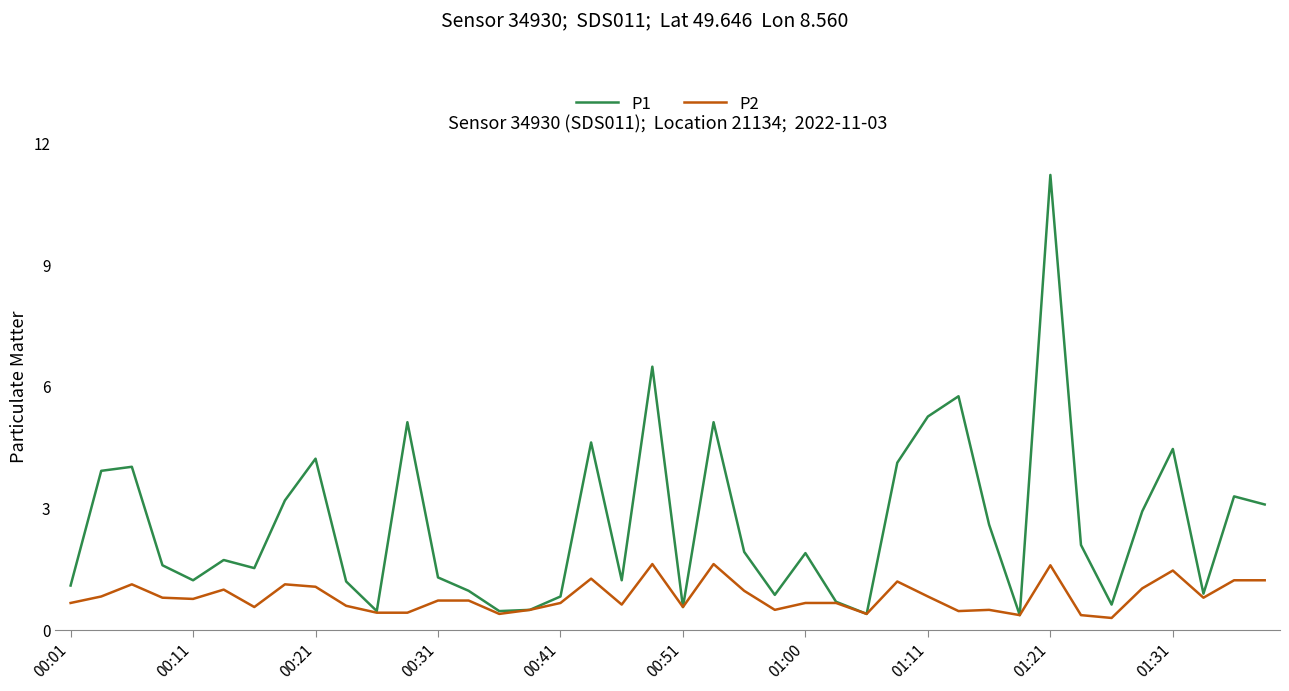

Which series has the largest range (max minus min)?

P1